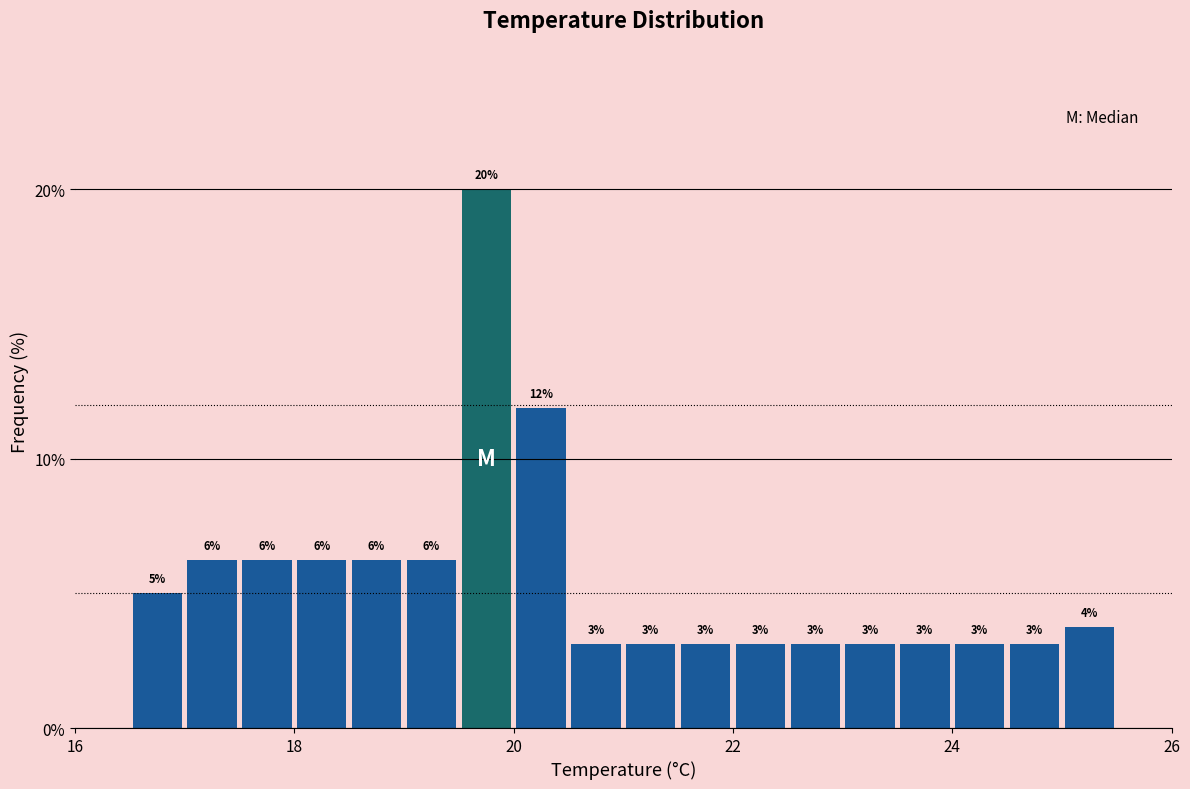

Read against the x-axis, roughly where is the centre of the tallest bar?

19.8